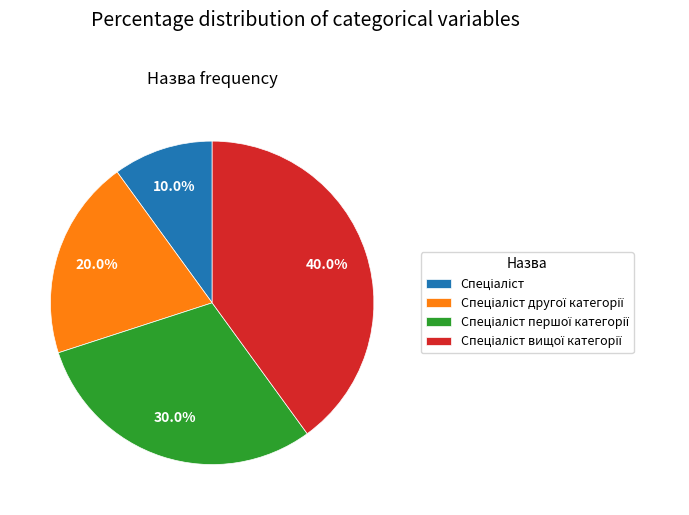

Is there a majority slice in this chart?

No